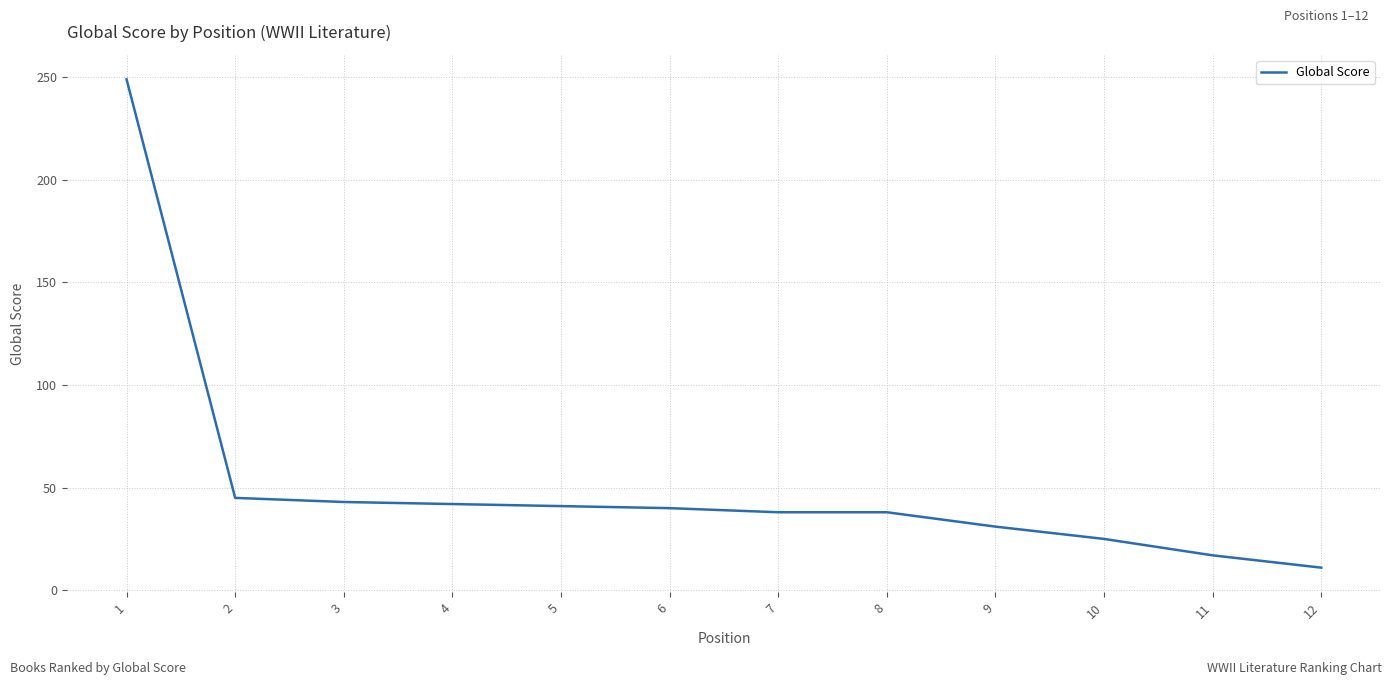

True or false: the data shows 17 at 11.

True